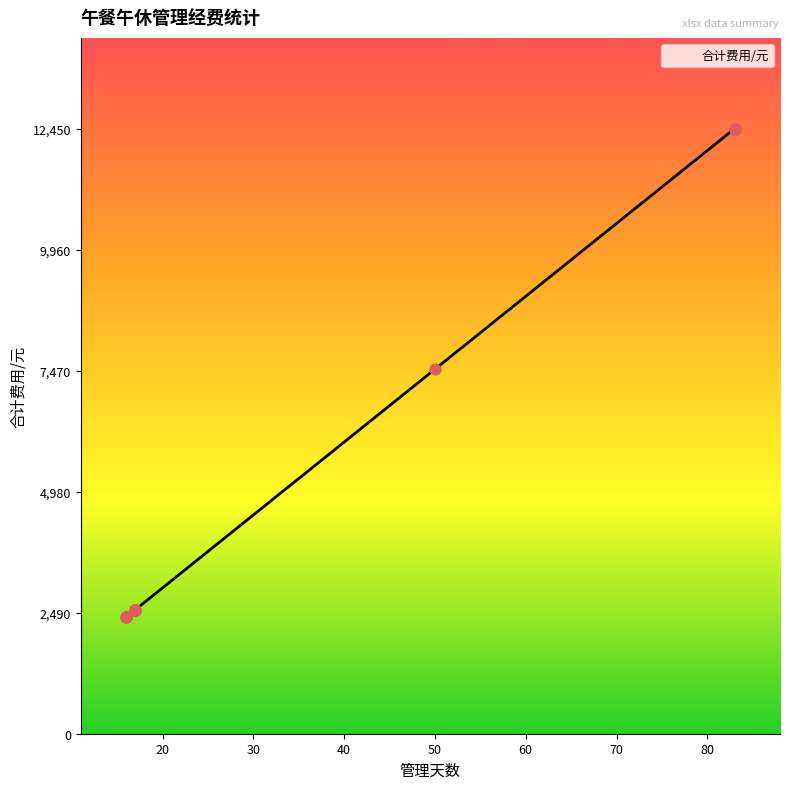

Between 17 and 16, which is larger?

17